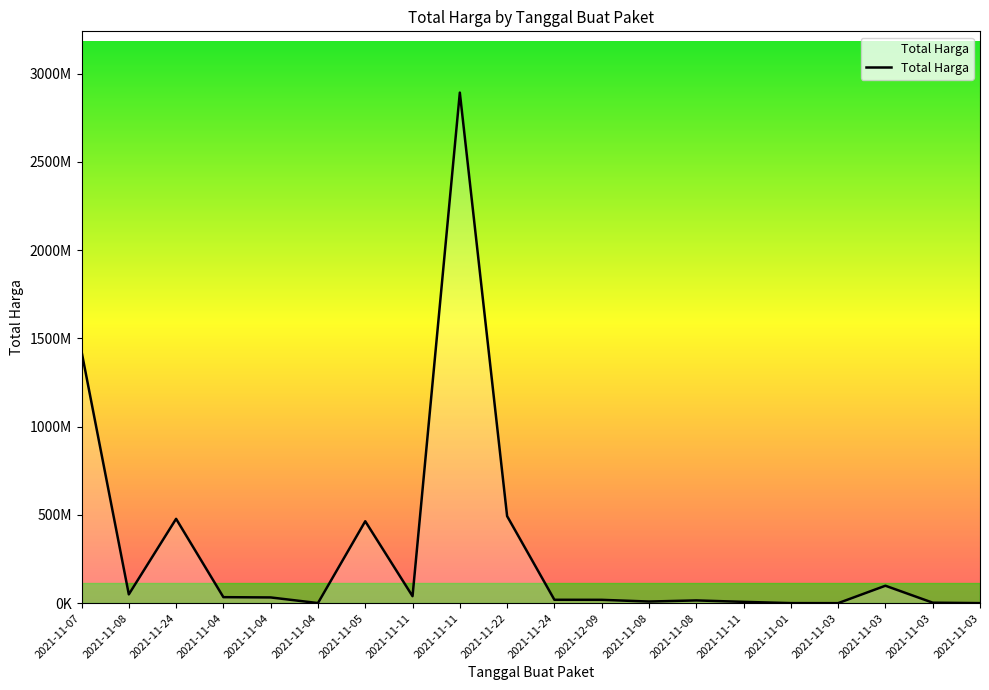

Does the chart have visible grid lines?

No